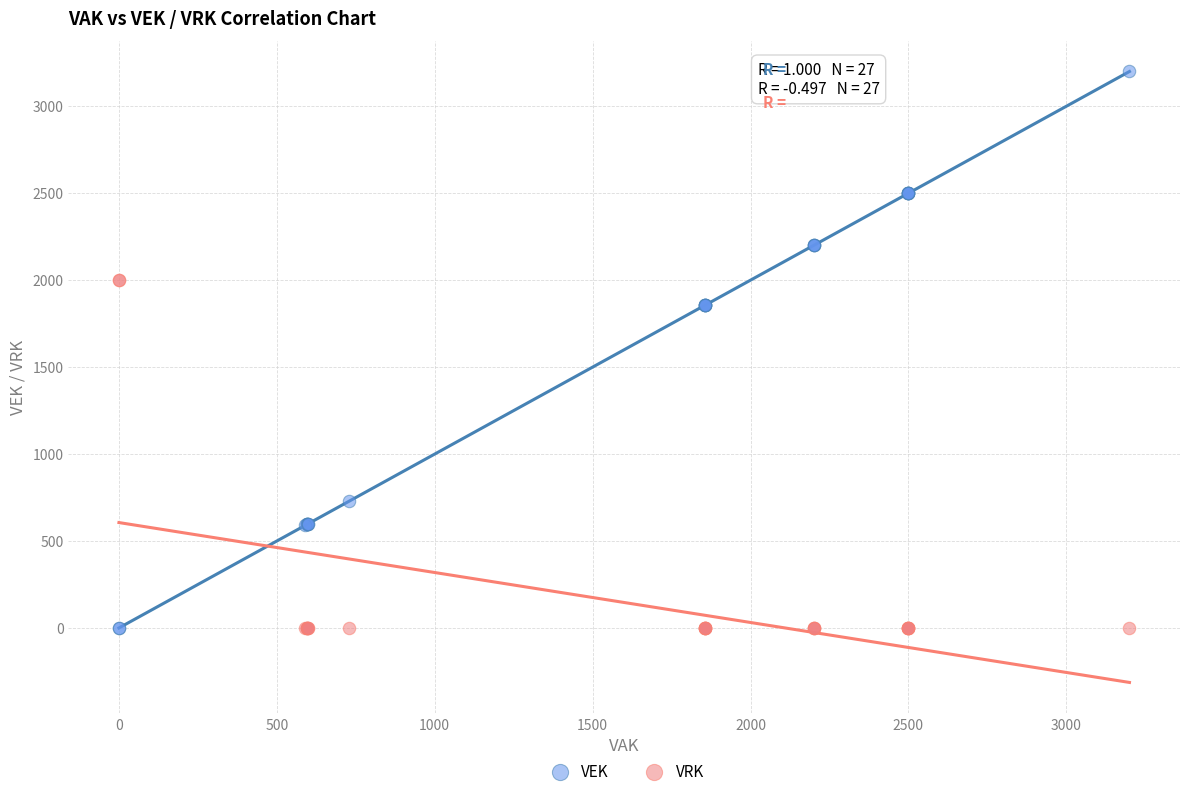

What is the X range (max minus min) for the scatter plot?

3200